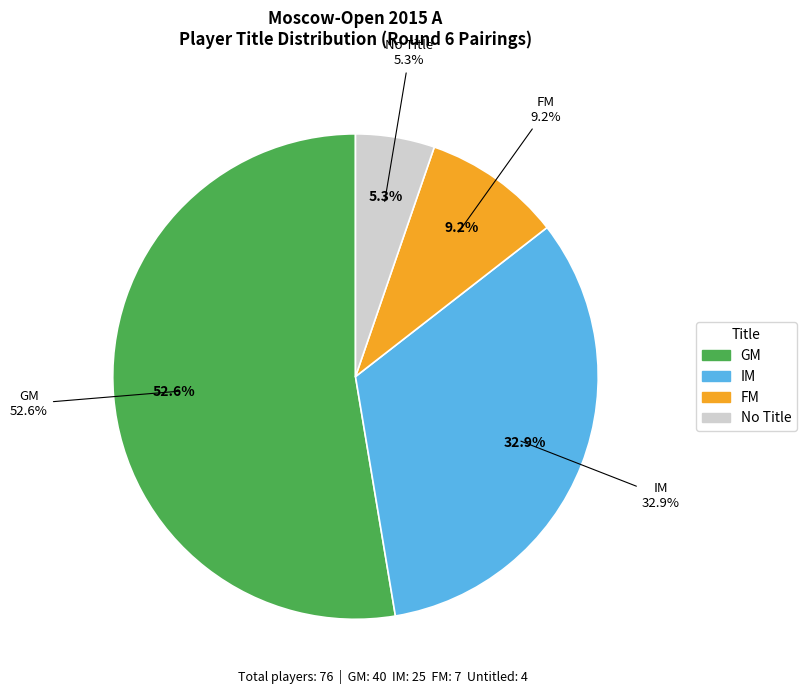

Is there any slice that represents more than half of the pie?

Yes